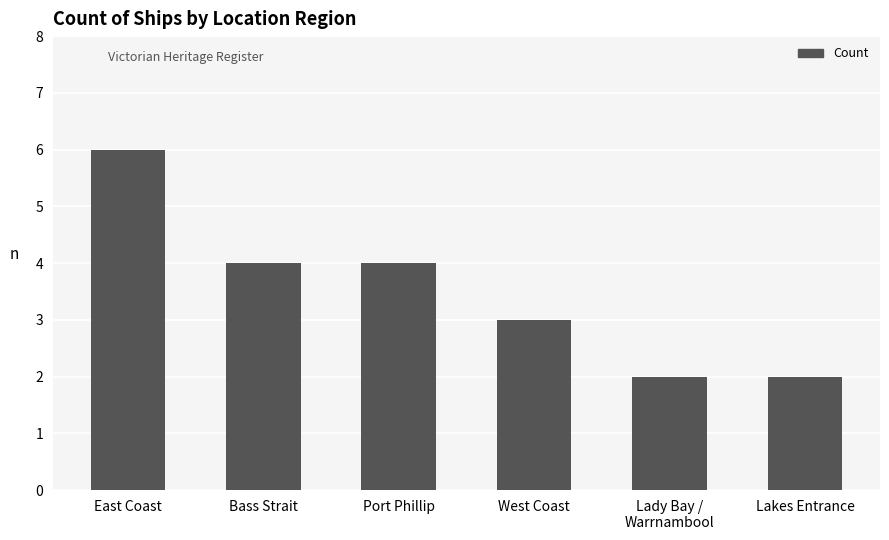

Reading right to left, extract all data points from this chart.

2	2	3	4	4	6